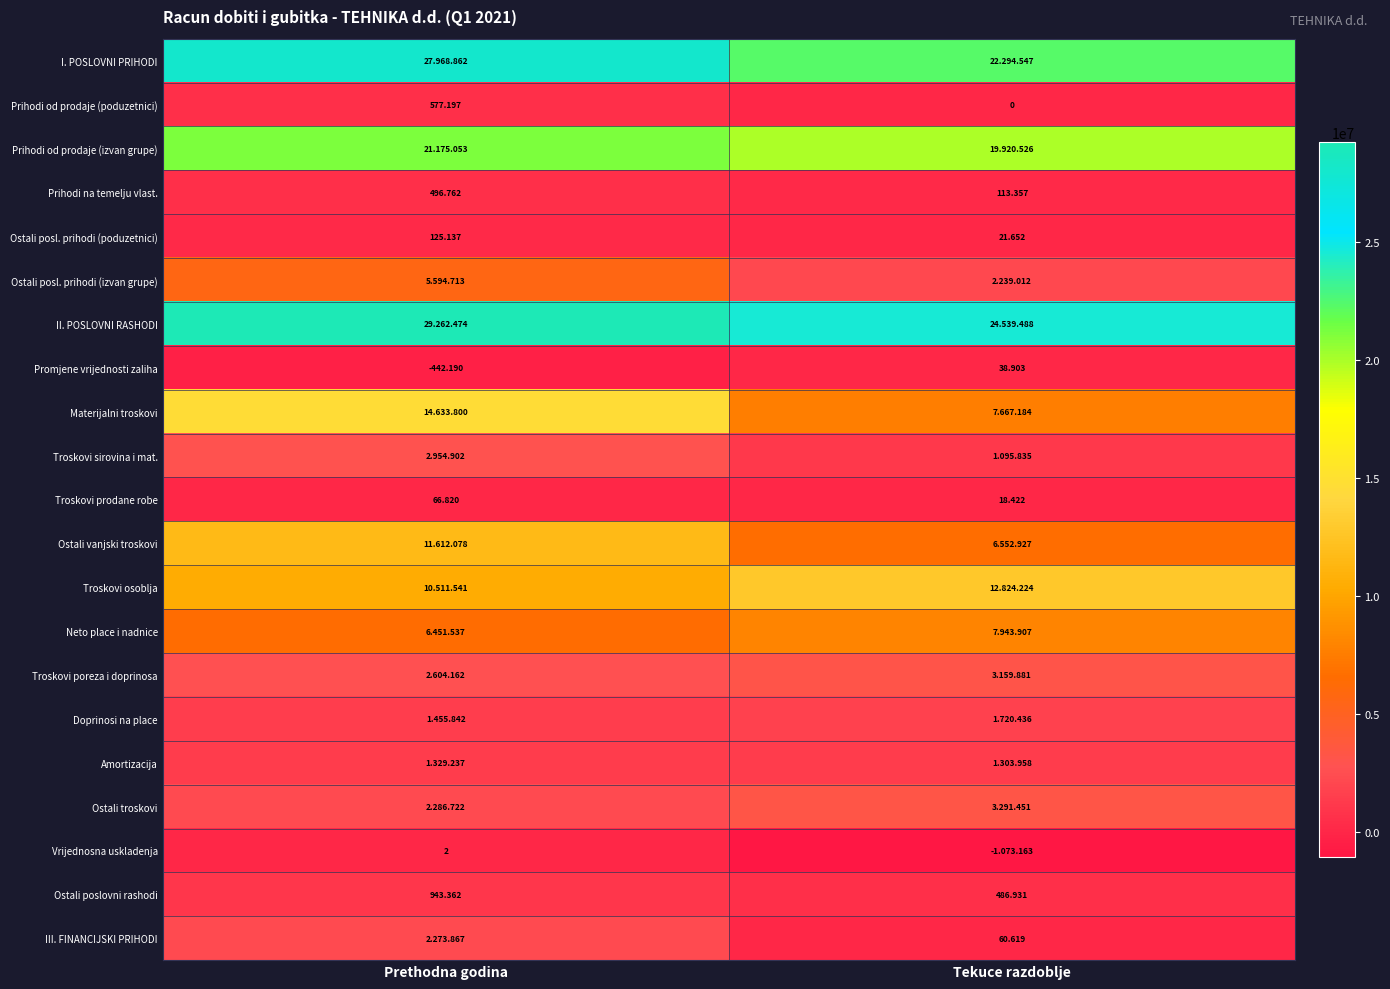

Where does the Prihodi na temelju vlast. series first go above 496?

Prethodna godina